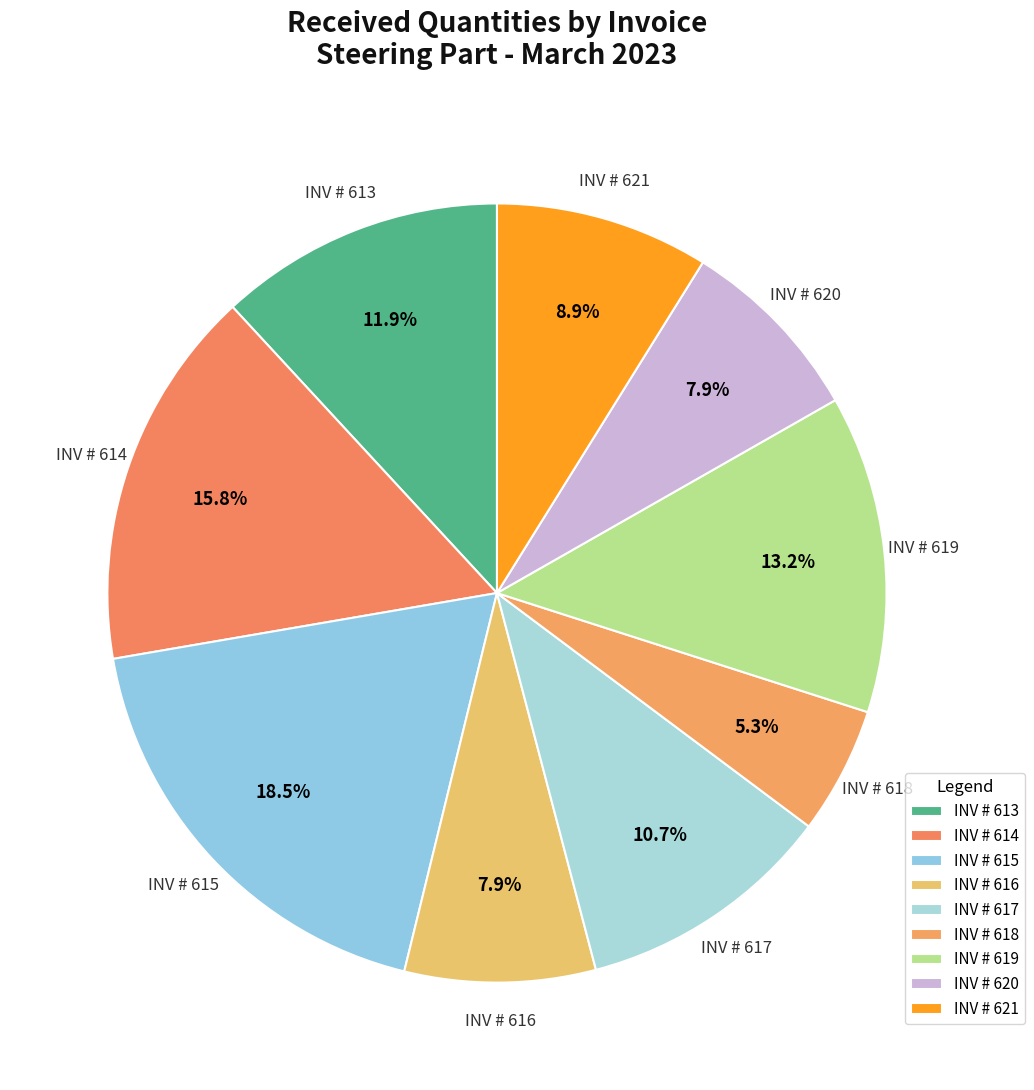

To the nearest percent, what percentage of the pie is INV # 618?

5%